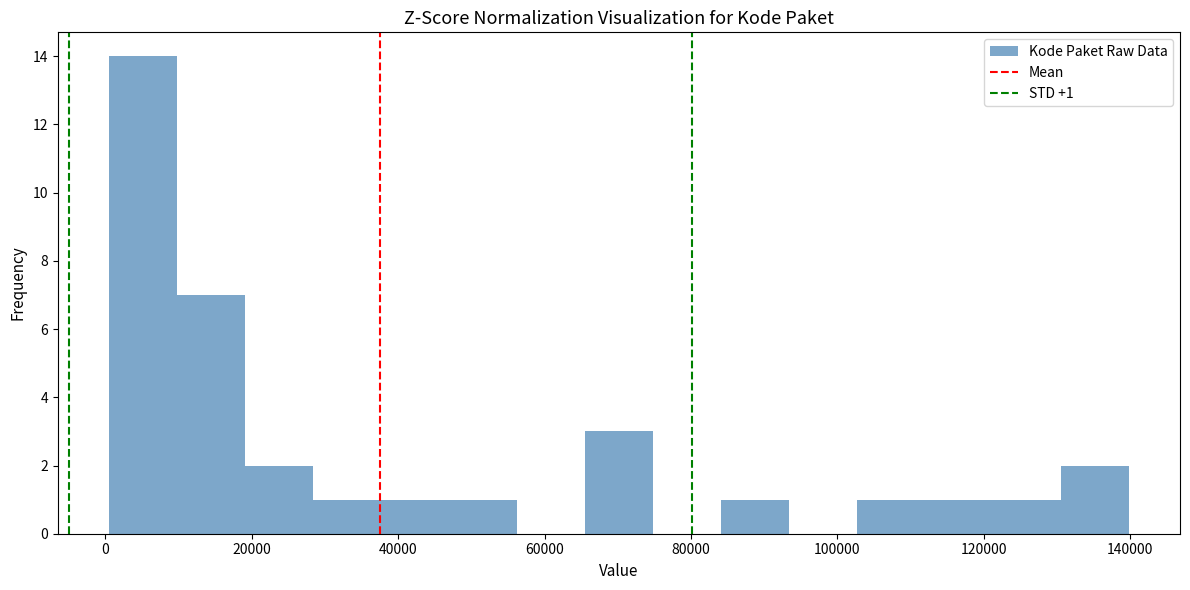

Over which range of the x-axis is the bar tallest?

0 to 10000